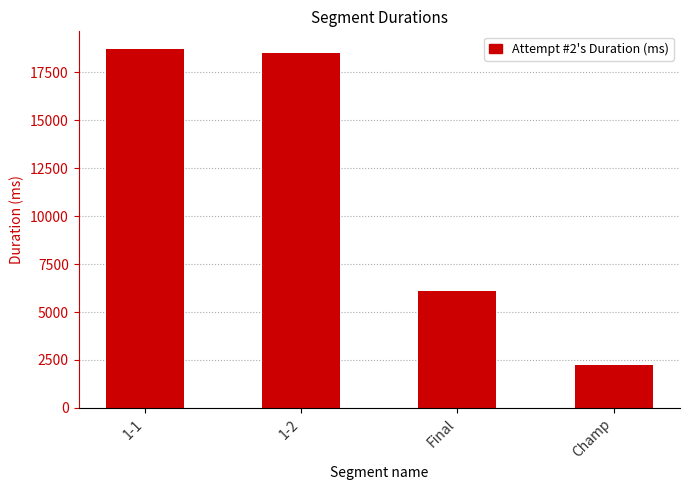

Where does the data first go above 18480?

1-1